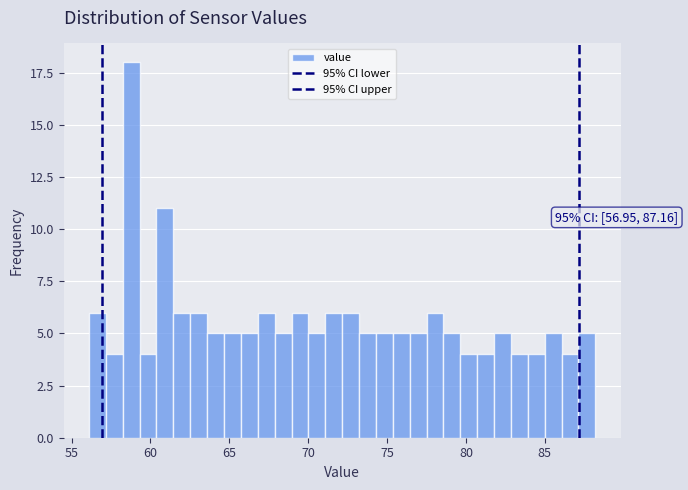

Around what value on the x-axis is the tallest bar? Give the approximate position of its centre, as read against the axis.

59.0